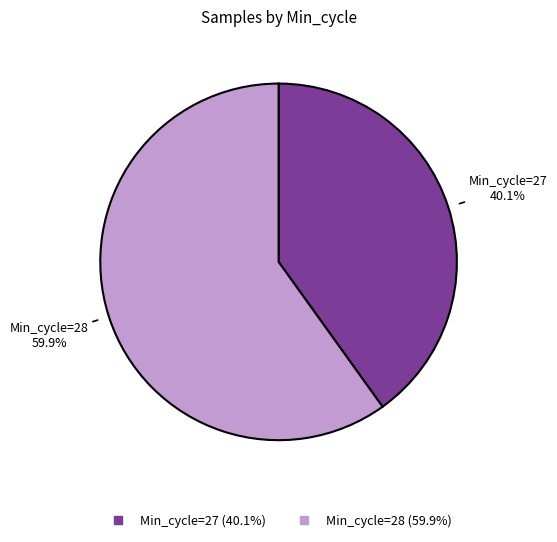

How many slices are in this pie chart?

2